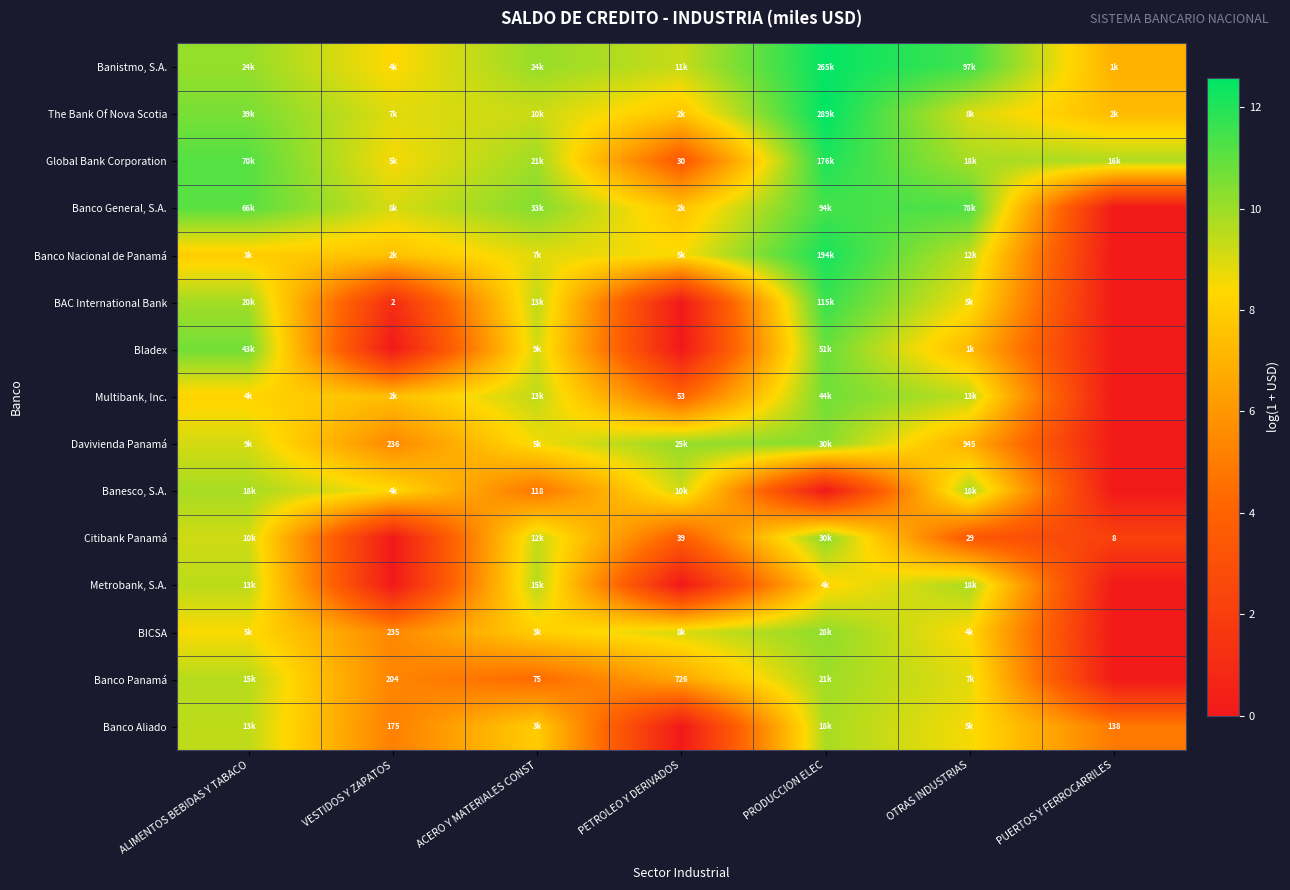

Which category has the highest value in the Banco Nacional de Panamá series?

PRODUCCION ELEC